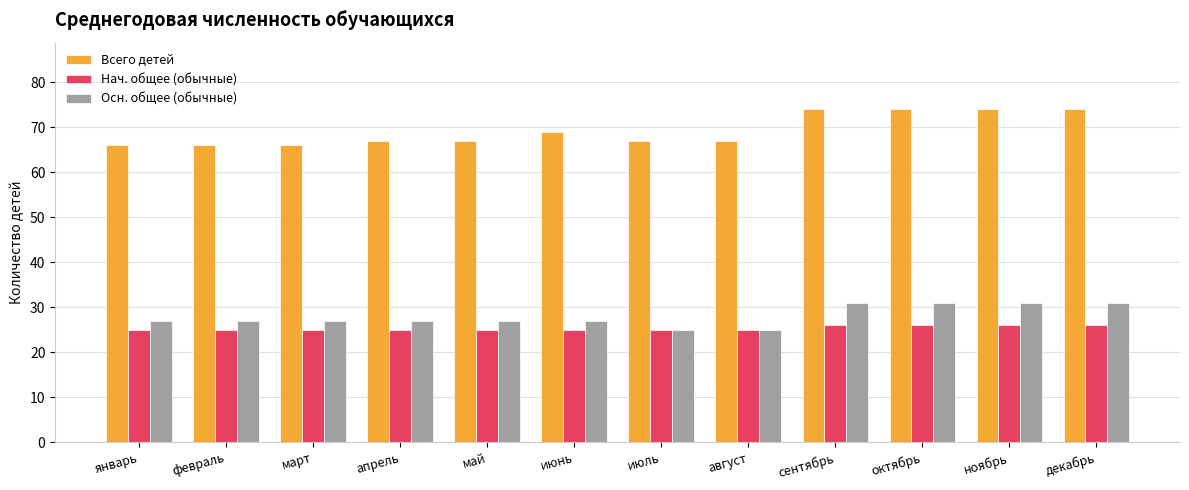

What is the label of the 12th bar from the left?

декабрь